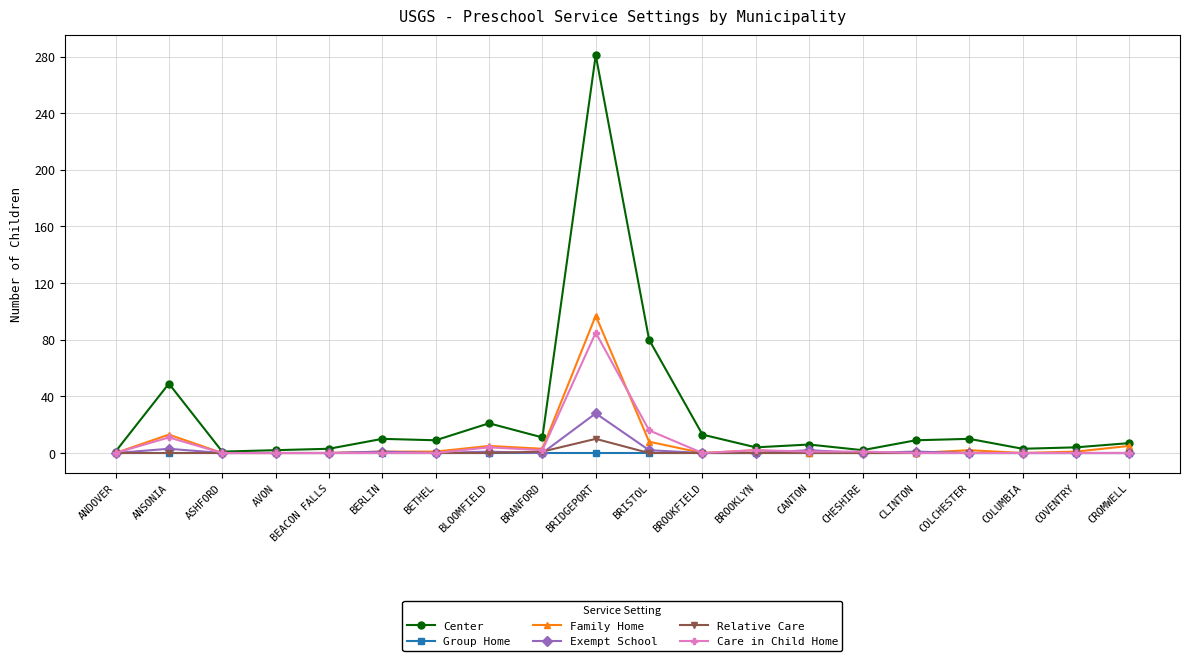

What is the difference between the maximum and minimum values in the Center series?

280